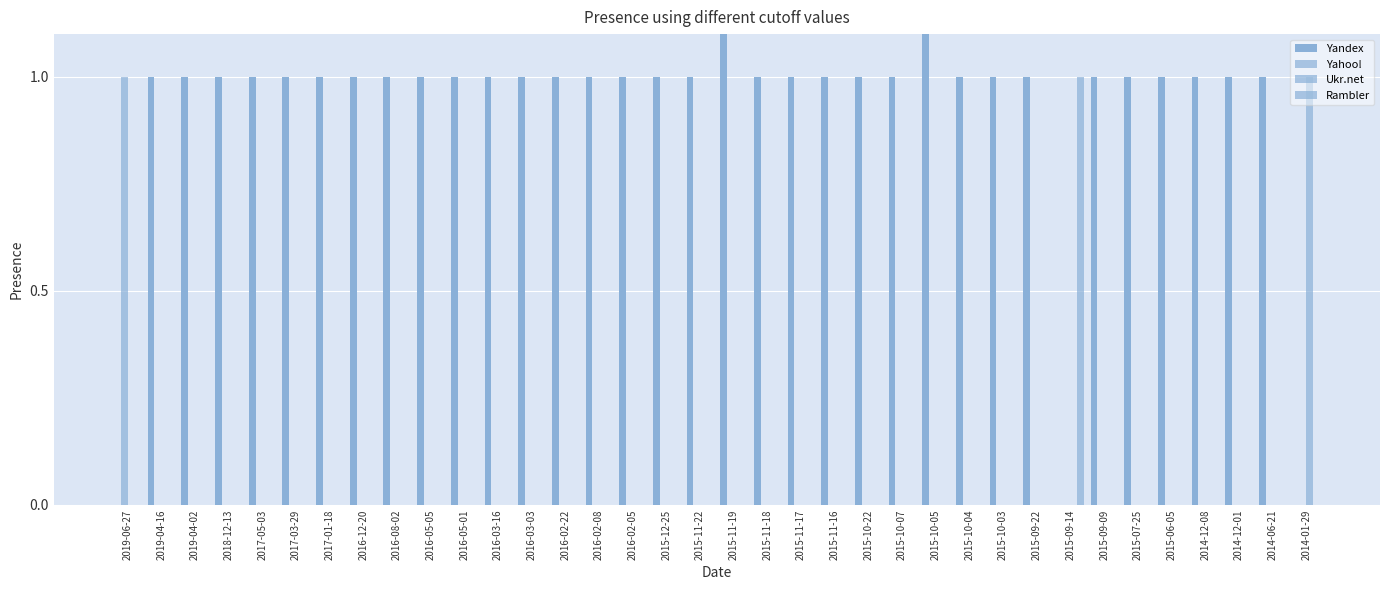

Which category has the highest value across all series?

2015-11-19